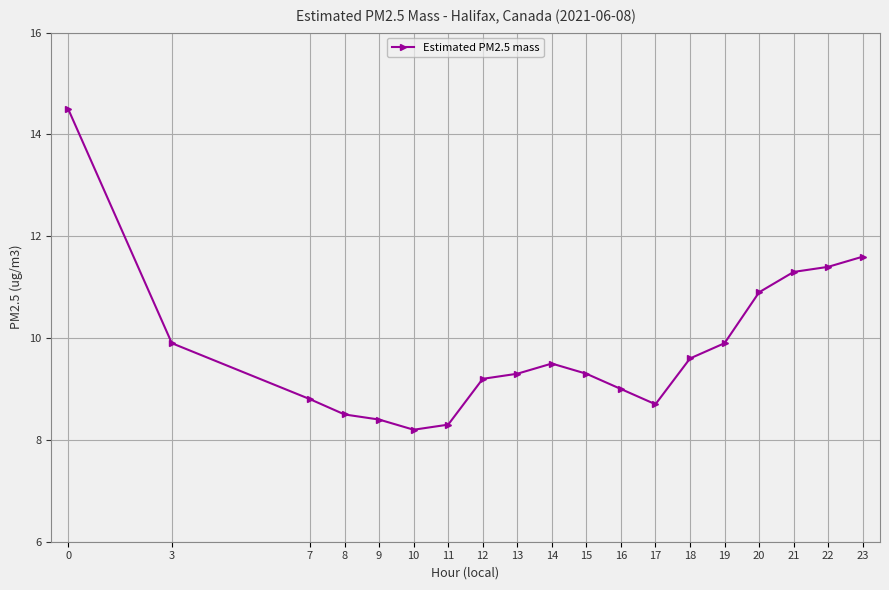

What is the minimum value shown in the chart?

8.2